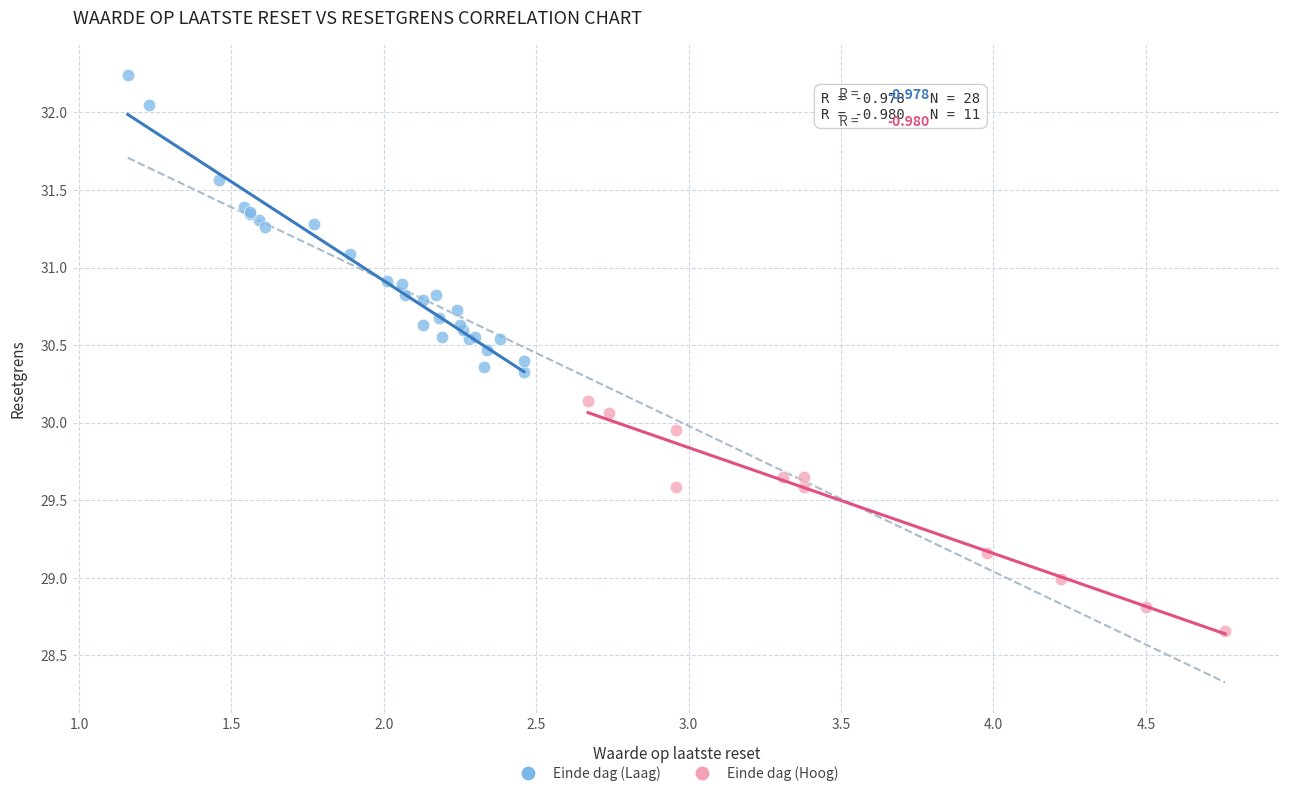

Which series reaches the maximum Y coordinate?

Einde dag (Laag)